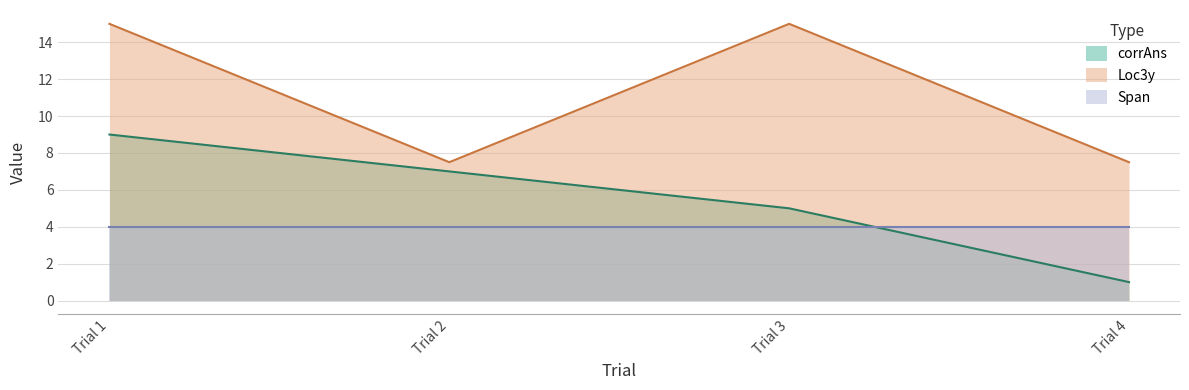

How many categories are shown in the chart?

4